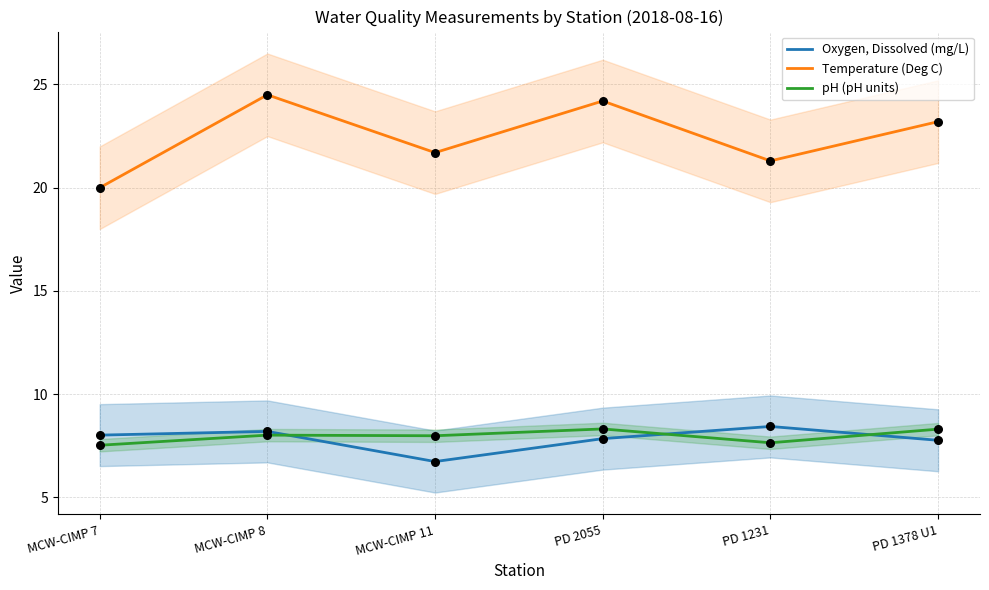

What are all the series names shown in the legend?

Oxygen, Dissolved (mg/L), Temperature (Deg C), pH (pH units)